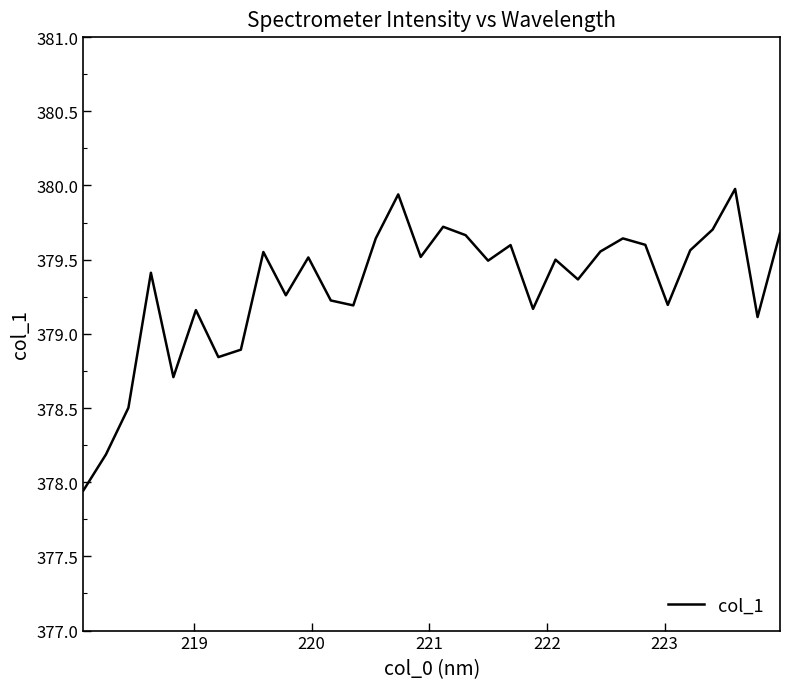

How many interior local valleys (lower than both neighbors) does the data have?

10